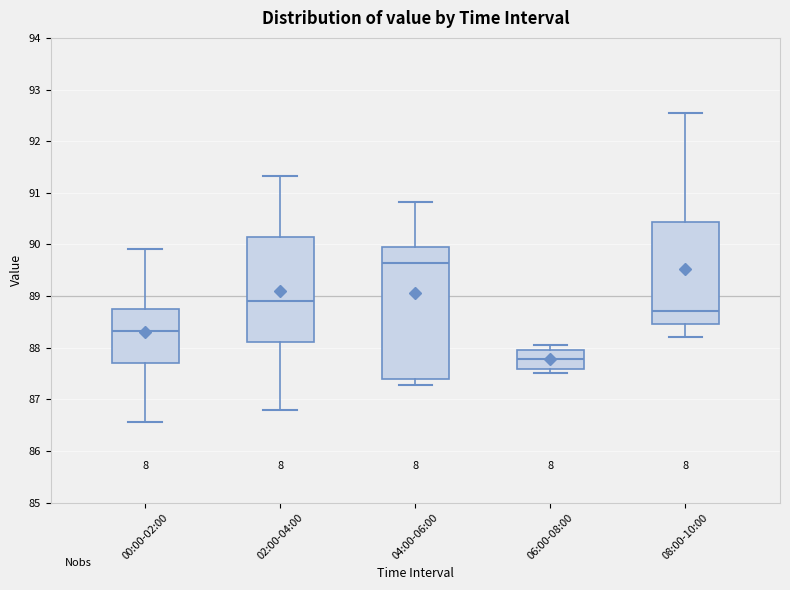

Where does the upper whisker of the box for 00:00-02:00 end on the y-axis? The values are not printed on the chart, so give them approximately, as read against the axis.

89.9